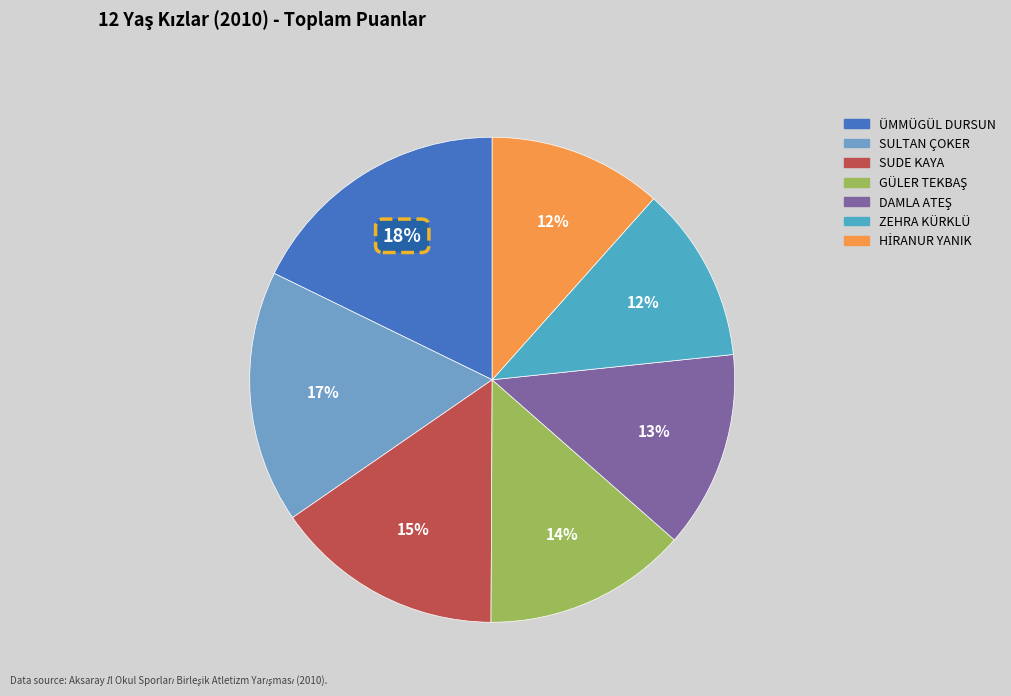

How many slices are in this pie chart?

7